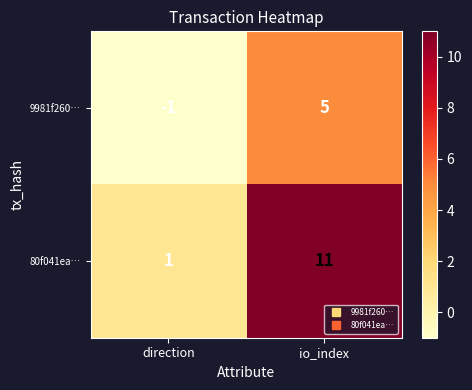

Count the number of categories in the chart.

2